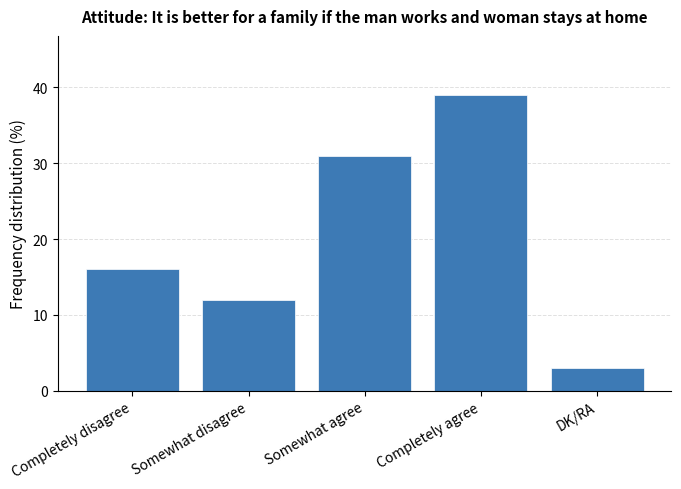

List the labels in order of value, smallest first.

DK/RA, Somewhat disagree, Completely disagree, Somewhat agree, Completely agree